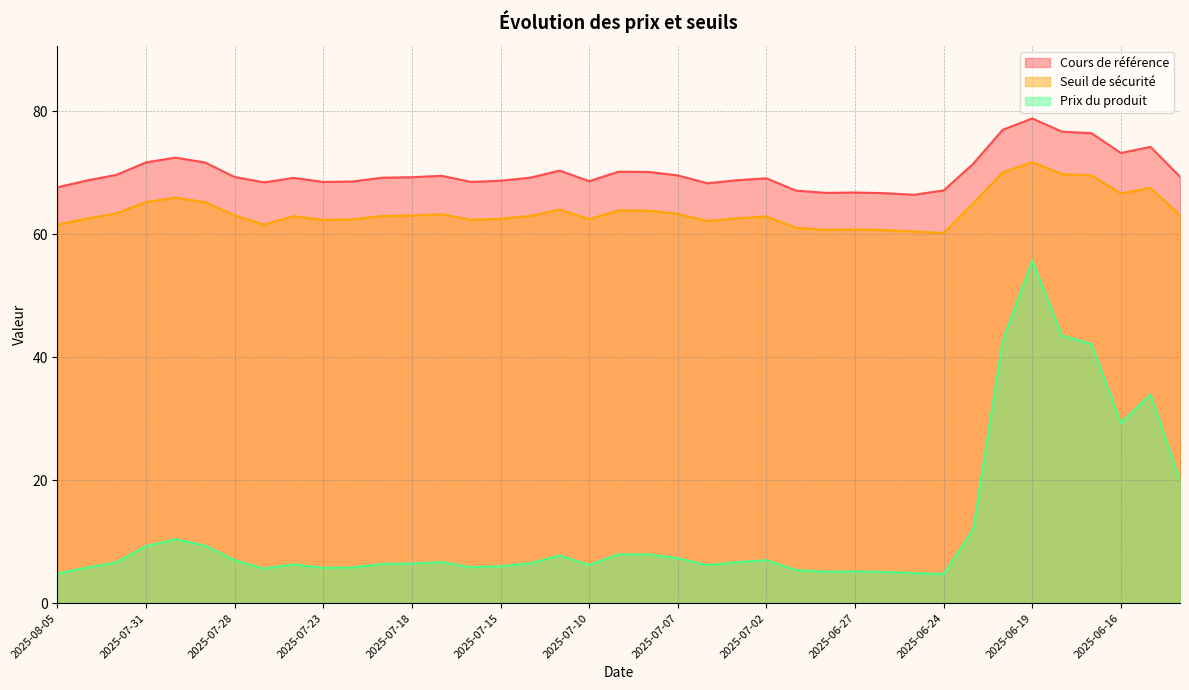

What is the average value of the Cours de référence series?

70.1